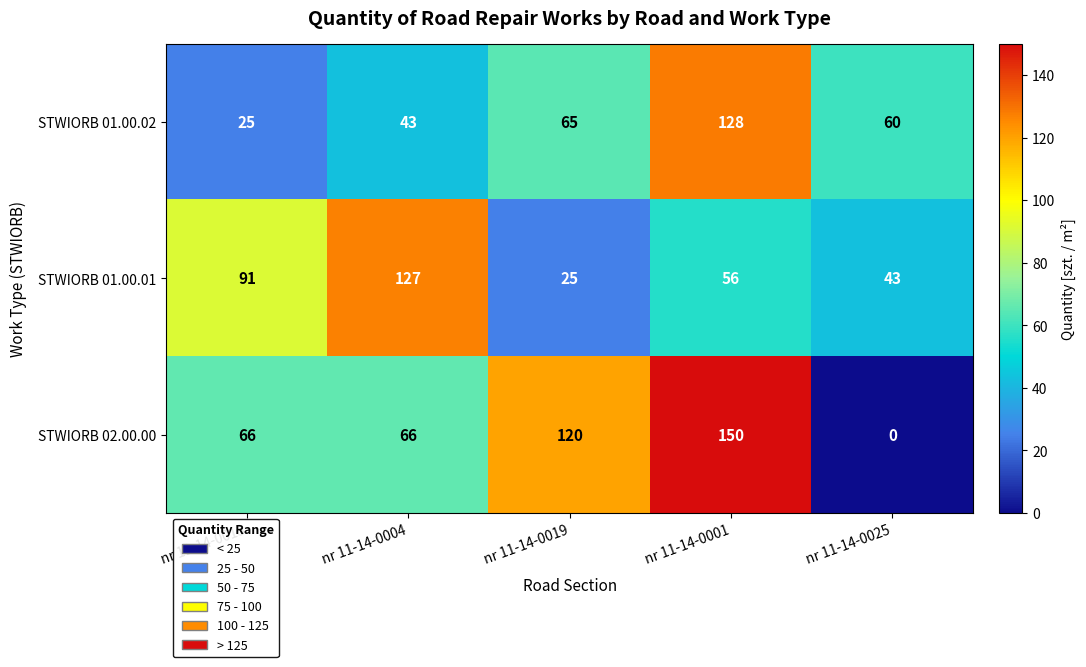

Read the STWIORB 02.00.00 value at nr 11-14-0004, to the nearest 5.

65